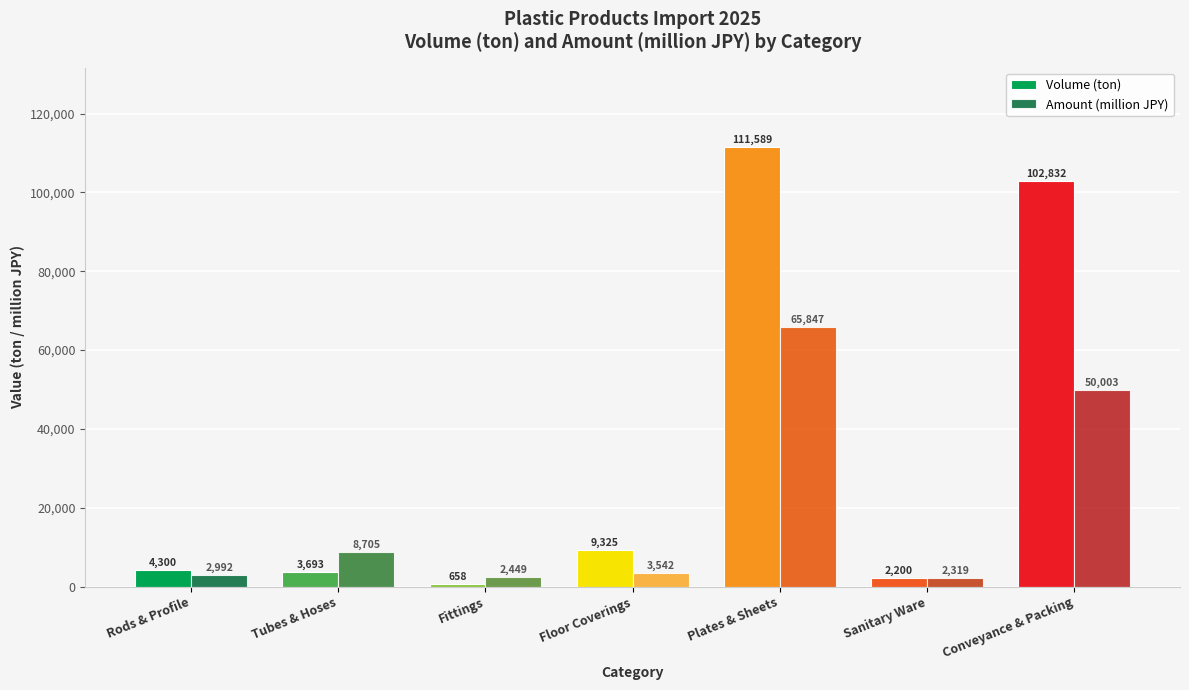

How many data points in Amount (million JPY) are above 3541?

4